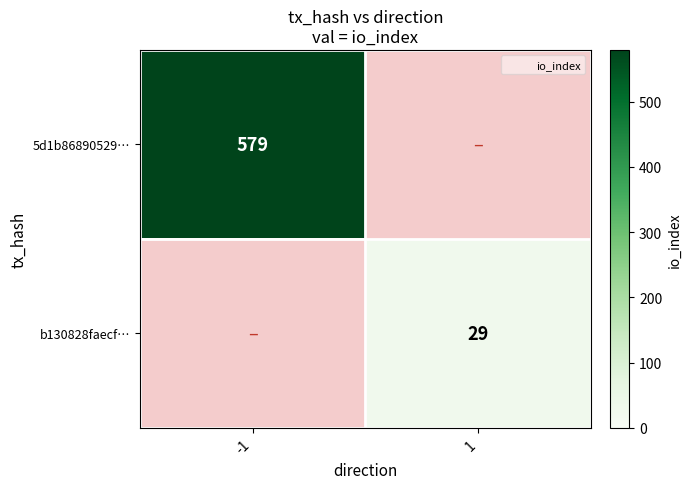

Between -1 and 1, which is larger?

-1